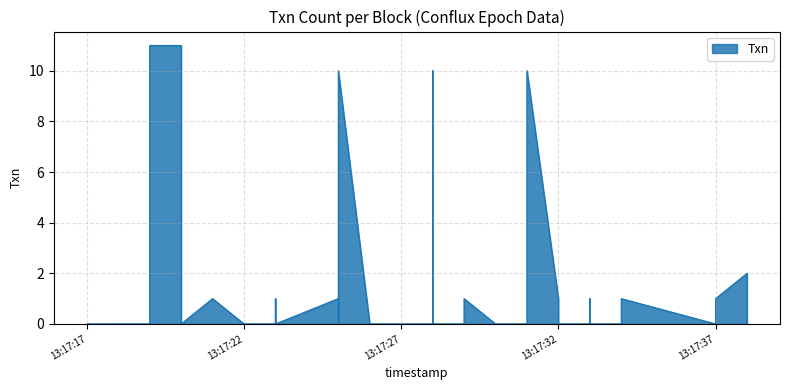

The chart shows a value of 0 at 2024-04-03 13:17:23. True or false?

True